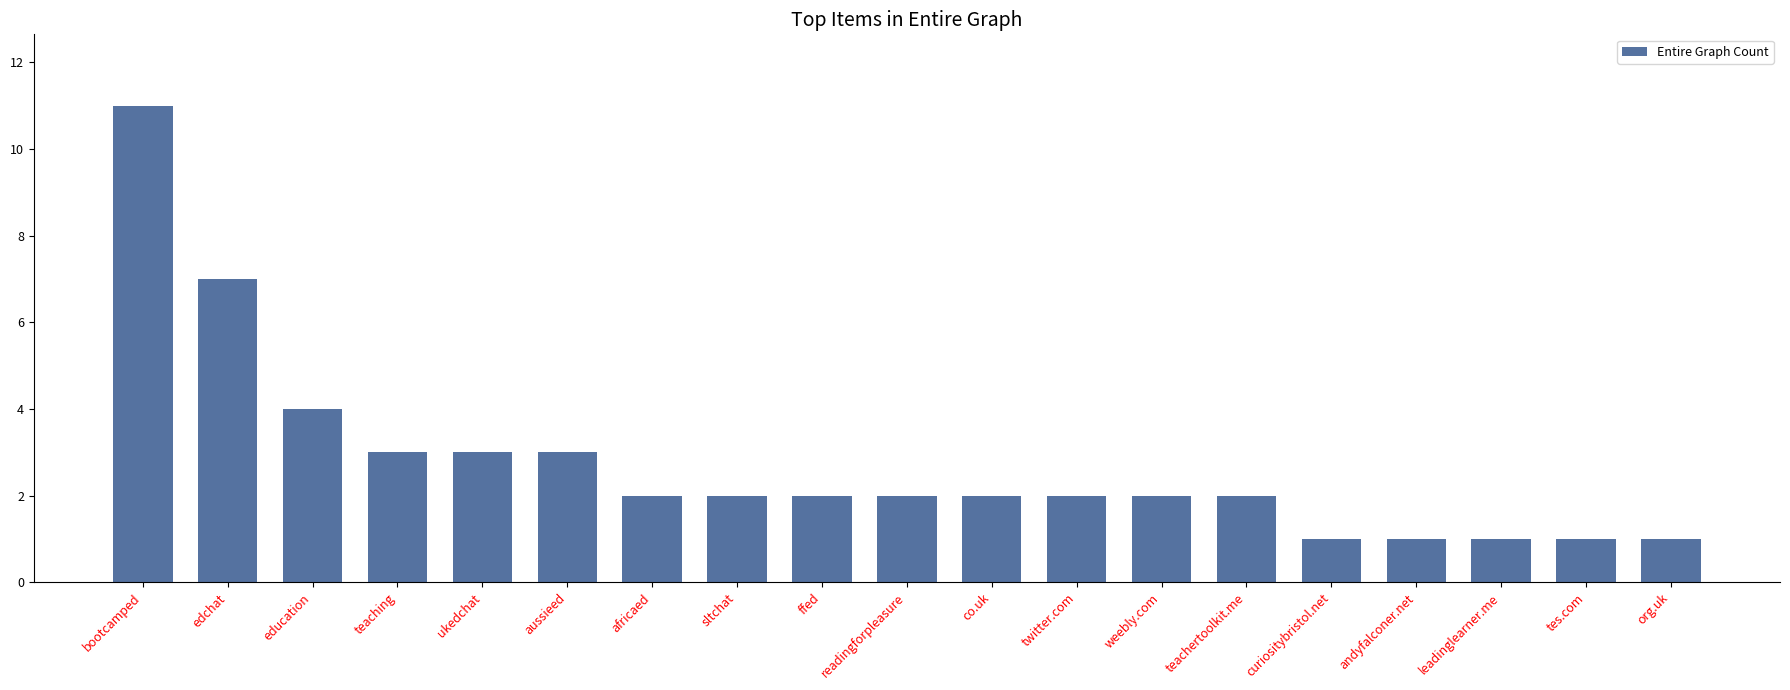

Where is the data nearest to the value 6?

edchat